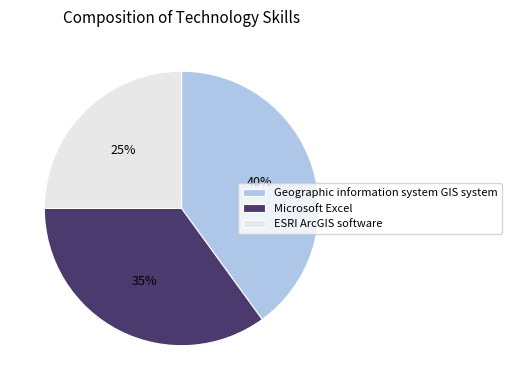

What is the ratio of the value at ESRI ArcGIS software to the value at Geographic information system GIS system?

0.6